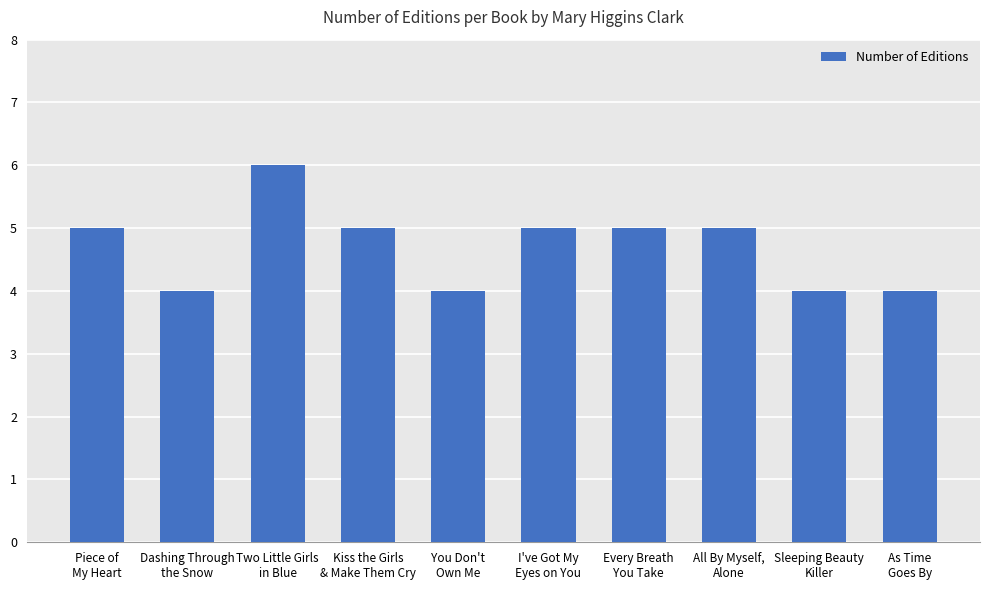

Are the bars grouped side by side (vs. stacked)?

No